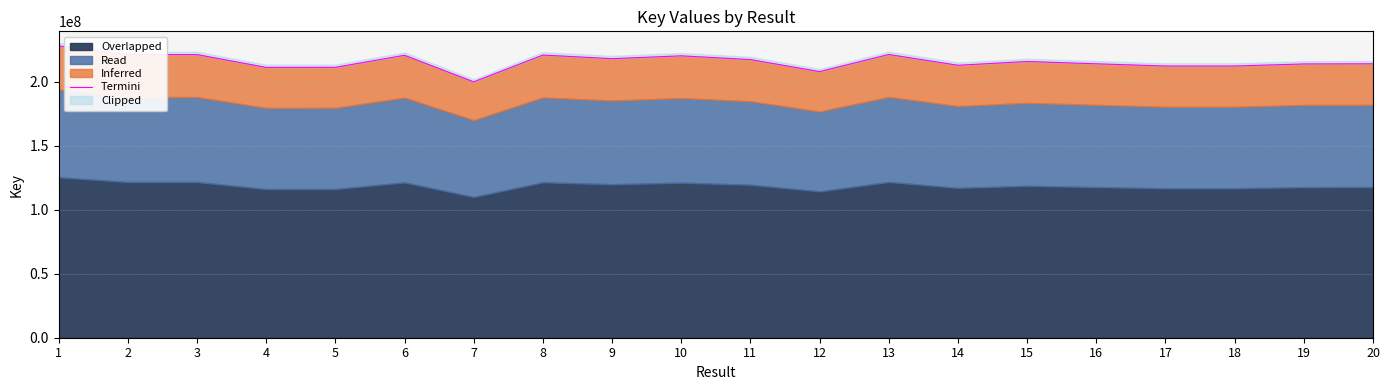

What is the difference between the maximum and minimum values?

28087336